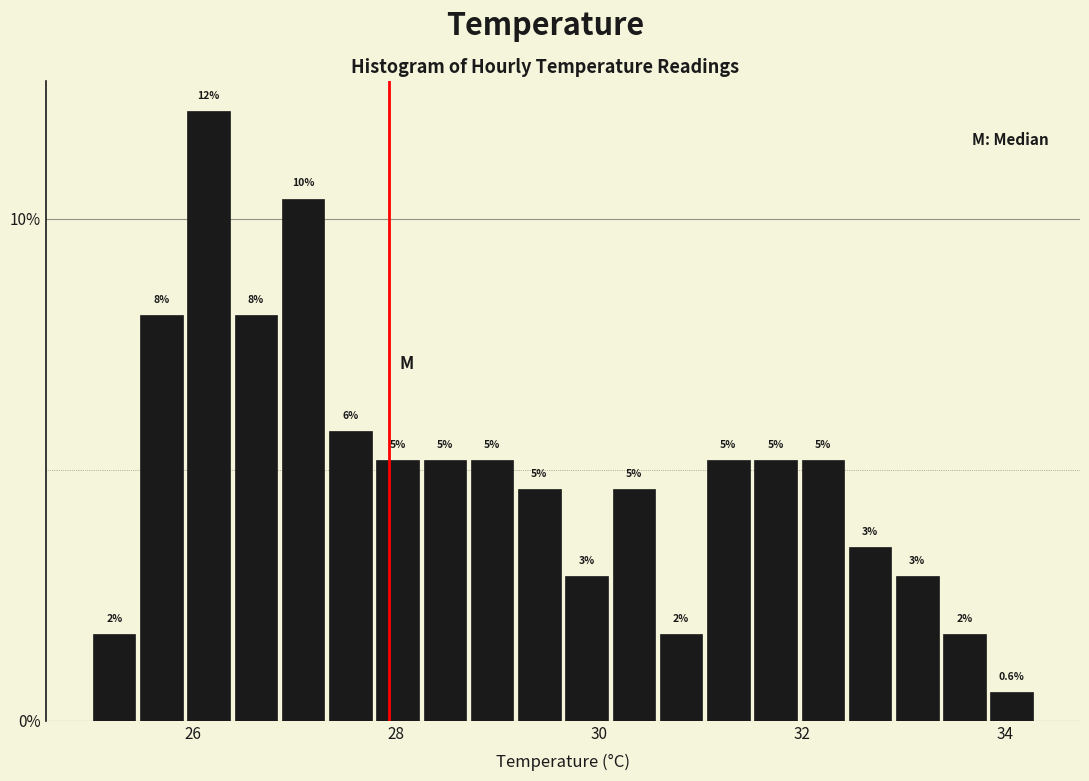

Around what value on the x-axis is the tallest bar? Give the approximate position of its centre, as read against the axis.

26.2